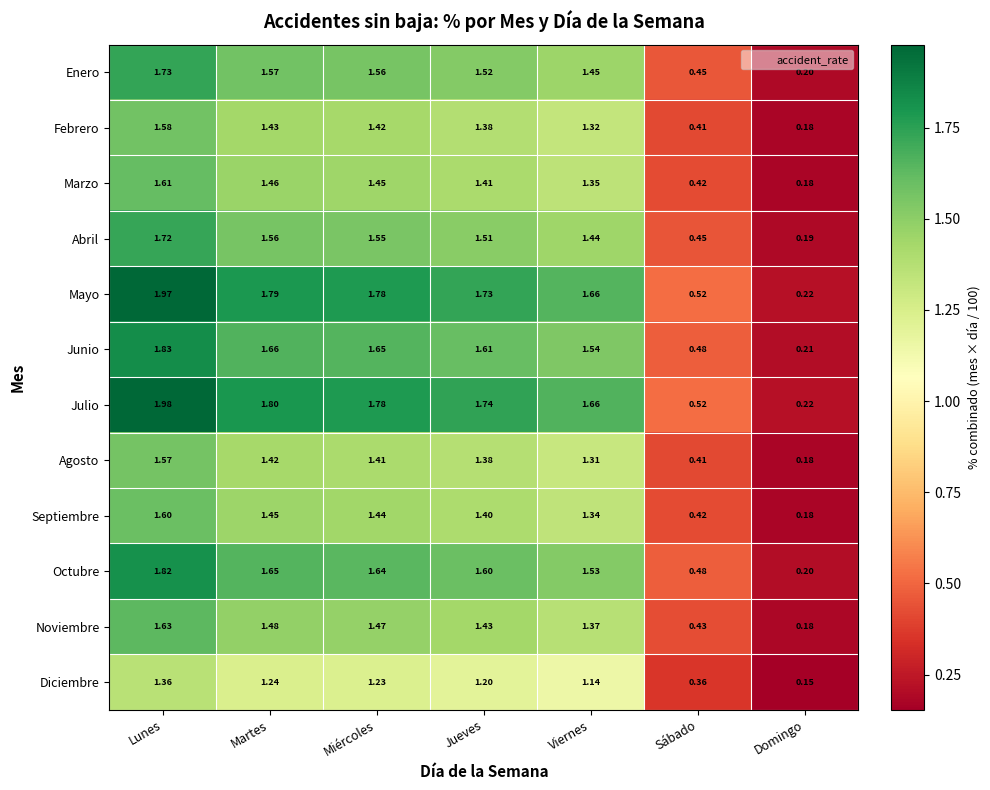

List the series in order of their peak value, lowest first.

Diciembre, Agosto, Febrero, Septiembre, Marzo, Noviembre, Abril, Enero, Octubre, Junio, Mayo, Julio